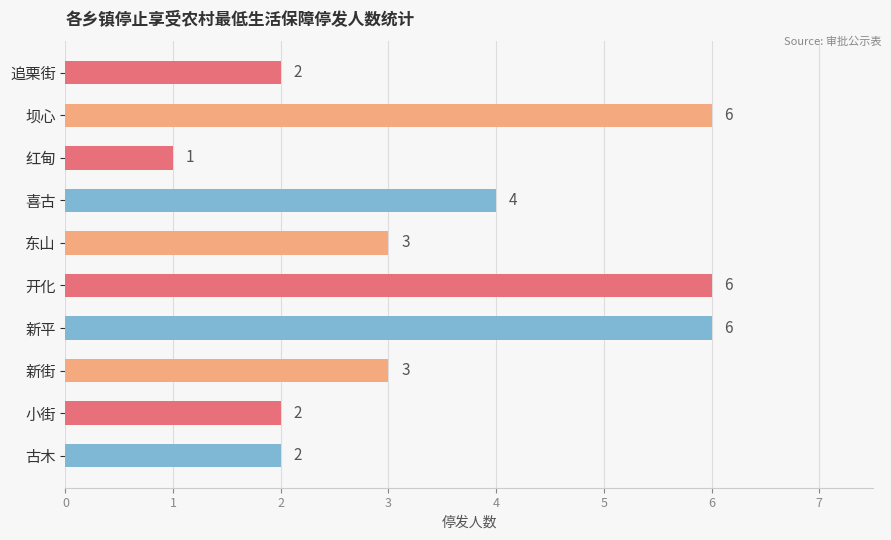

What is the average value?

4